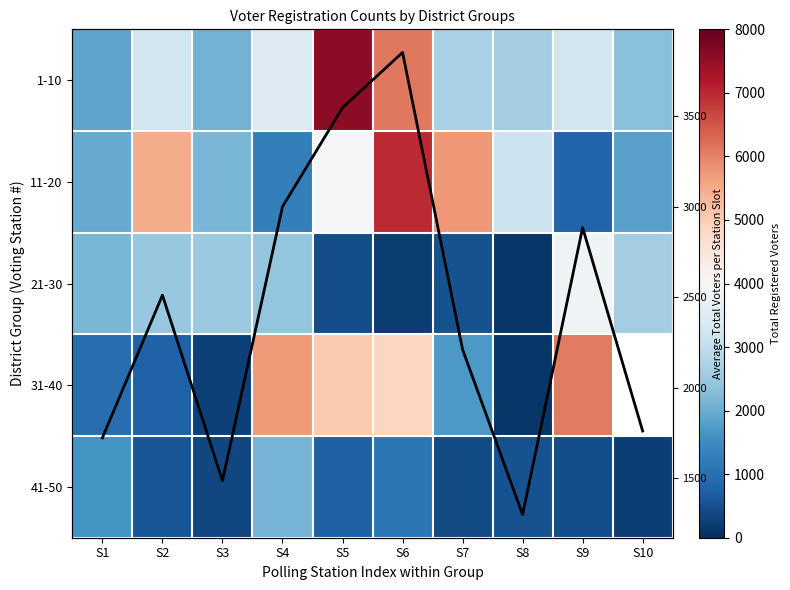

Which label corresponds to the smallest value in the chart?

S8